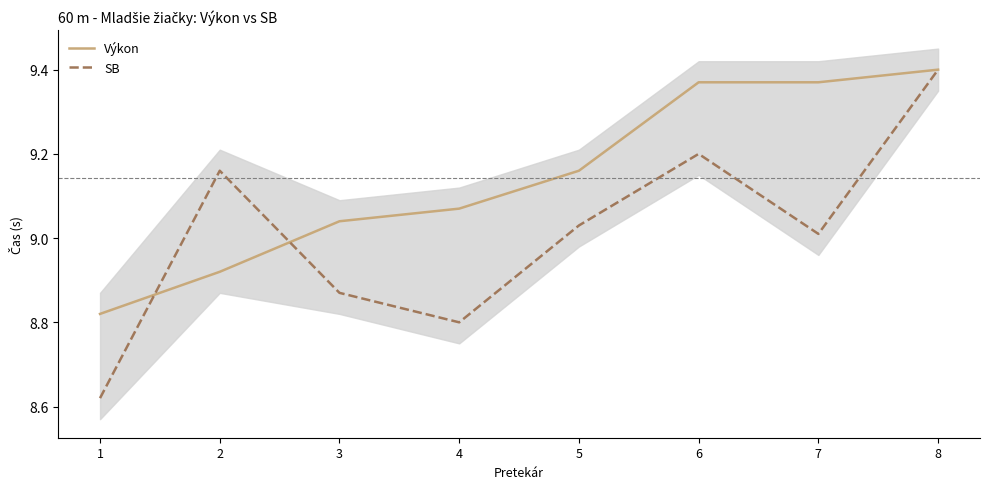

What is the difference between the SB values at 2 and 4?

0.4